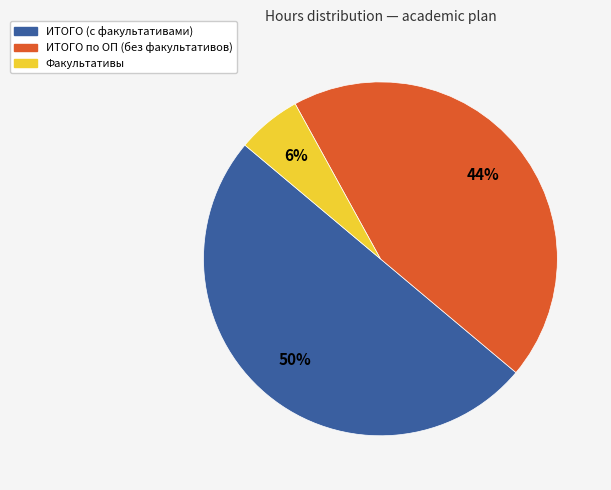

Is it true that ИТОГО (с факультативами) is 50% of the pie?

True